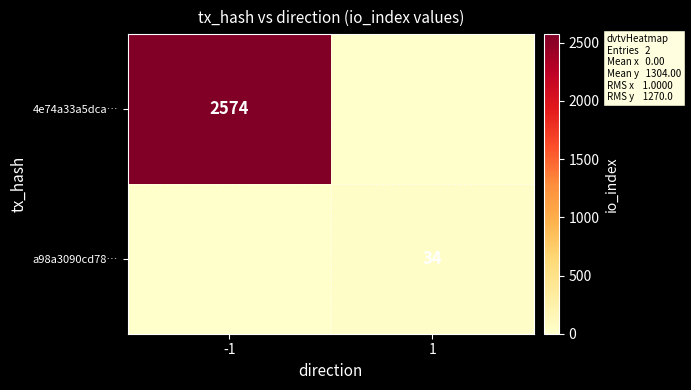

The value of 4e74a33a5dca… at -1 is 1386. True or false?

False